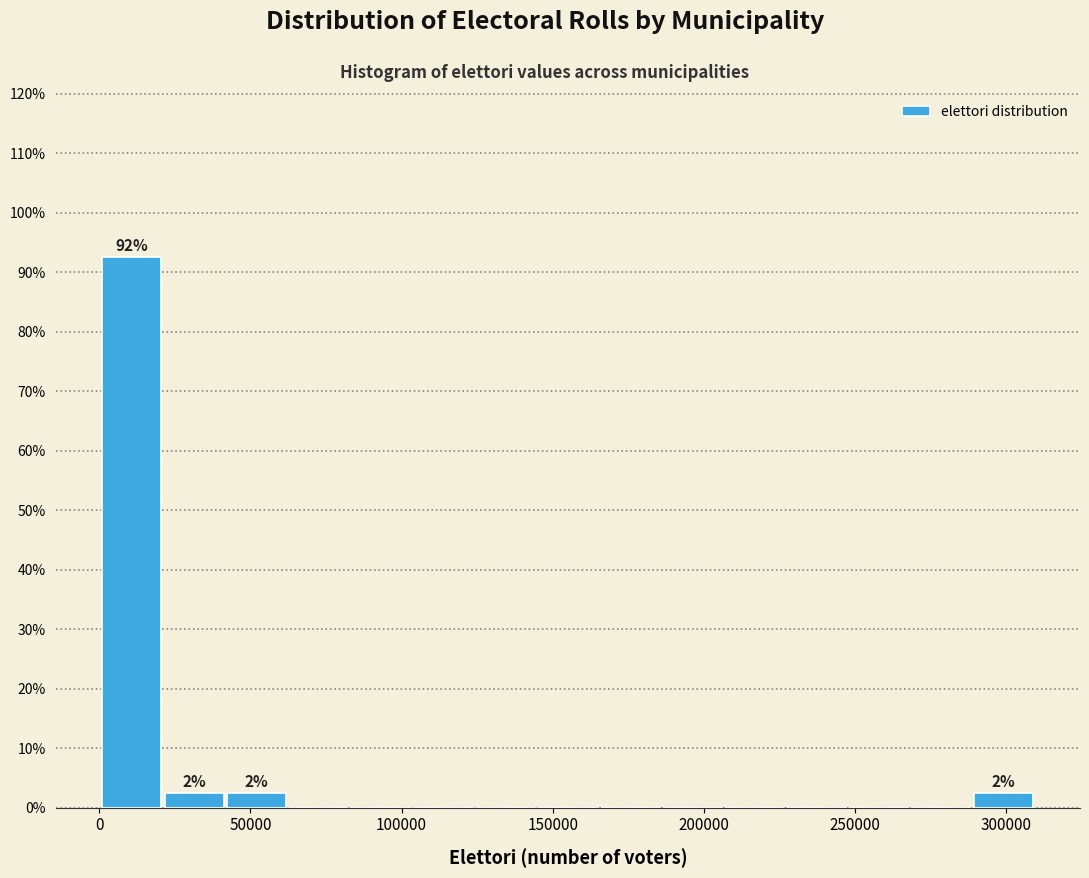

Over which range of the x-axis is the bar tallest?

0 to 20000